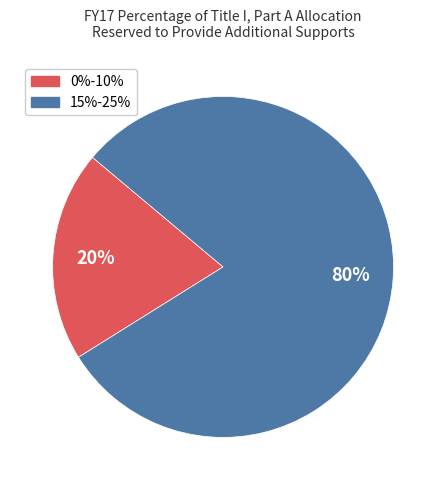

Which has a higher value, 15%-25% or 0%-10%?

15%-25%